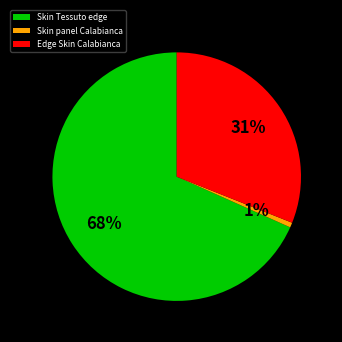

How many slices are in this pie chart?

3